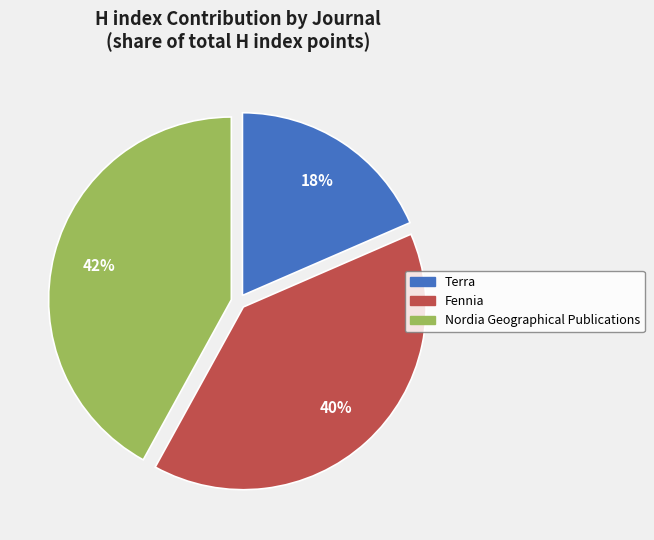

Which category has the smallest portion of the pie?

Terra